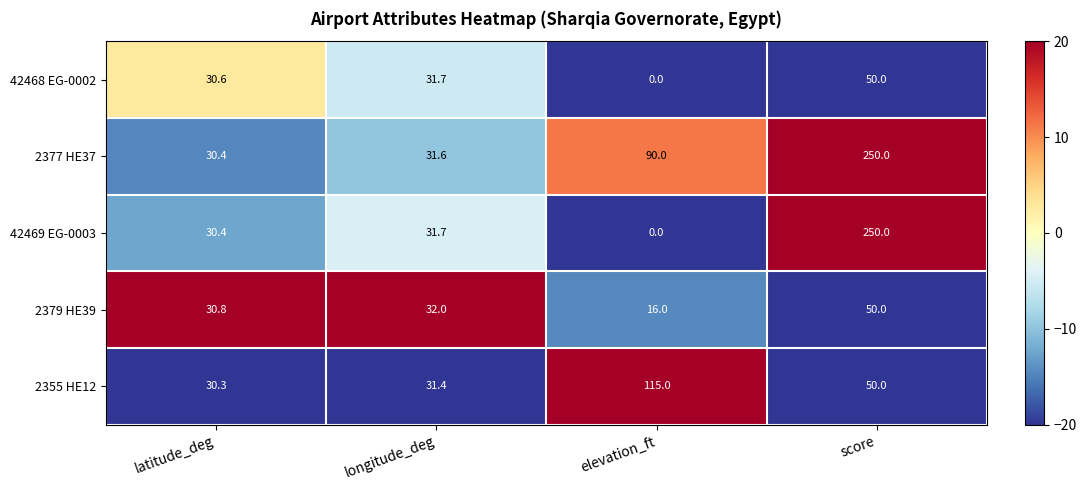

What is the spread (max minus min) of values at longitude_deg?

0.6